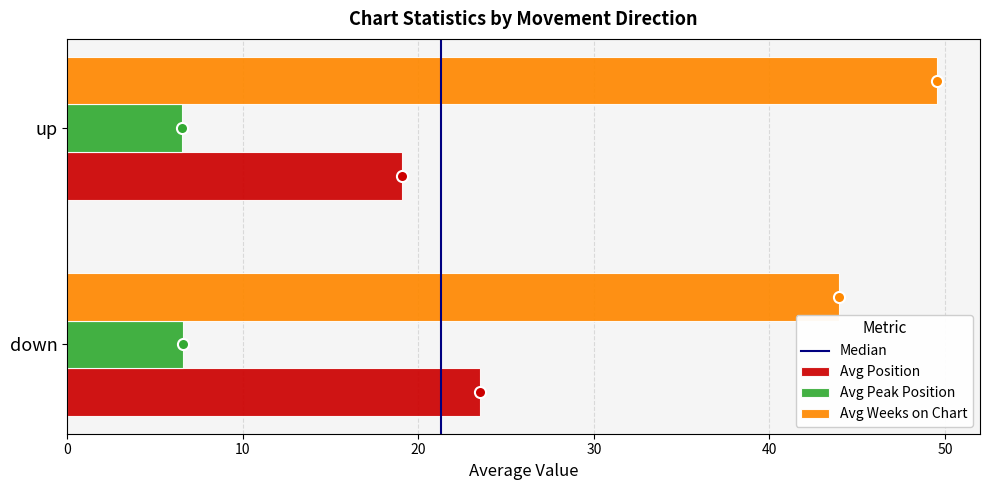

What is the lowest value of the Avg Peak Position series?

6.5